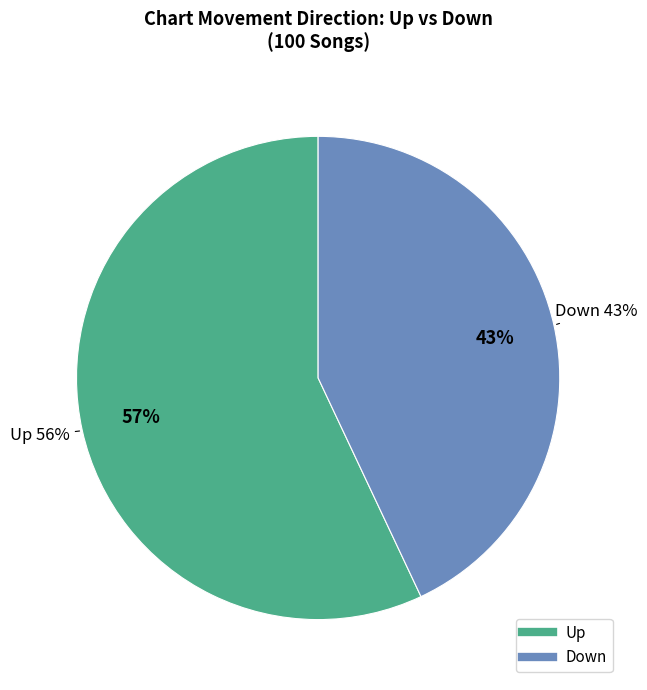

True or false: up accounts for 57% of the total.

True